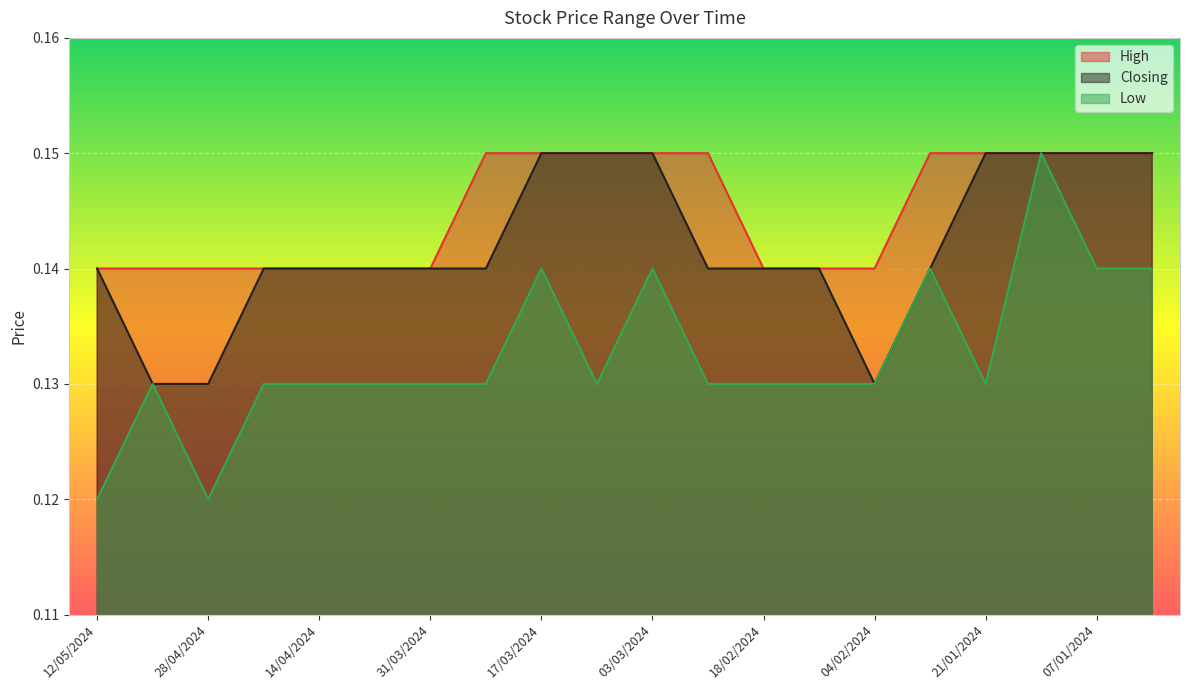

Rank the series by their average value, from highest to lowest.

High, Closing, Low